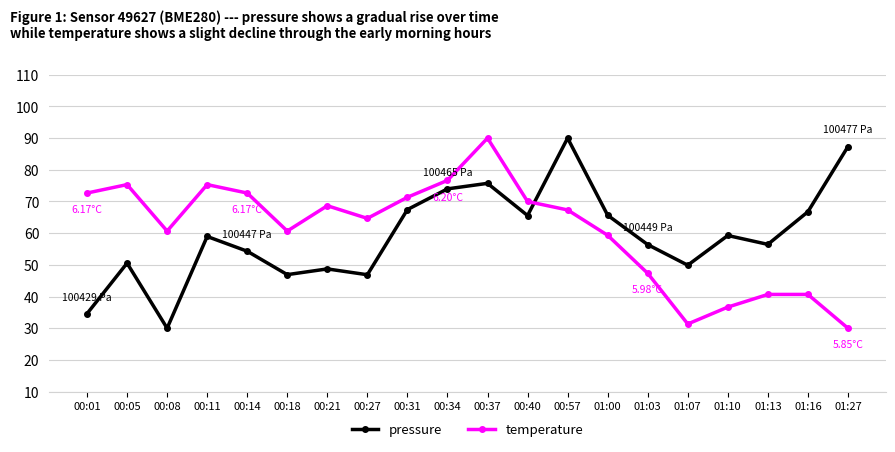

Is the value of pressure at 00:11 greater than the value of temperature at 01:13?

Yes